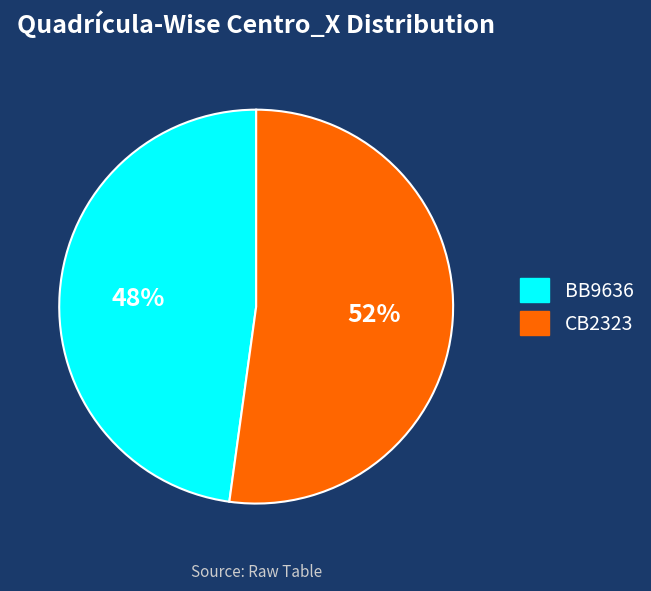

To the nearest percent, what is the average slice percentage?

50%